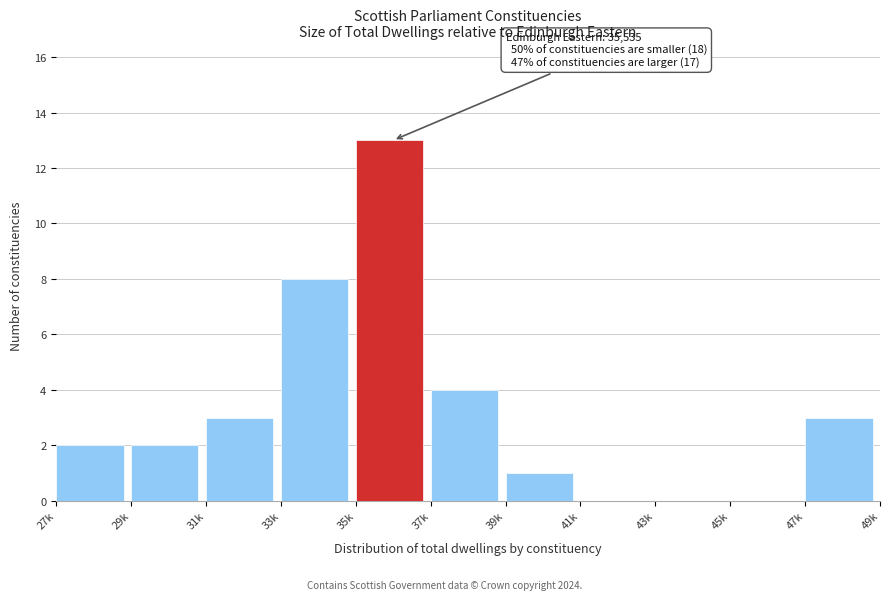

Reading left to right, extract all data points from this chart.

27k=2	29k=2	31k=3	33k=8	35k=13	37k=4	39k=1	41k=0	43k=0	45k=0	47k=3